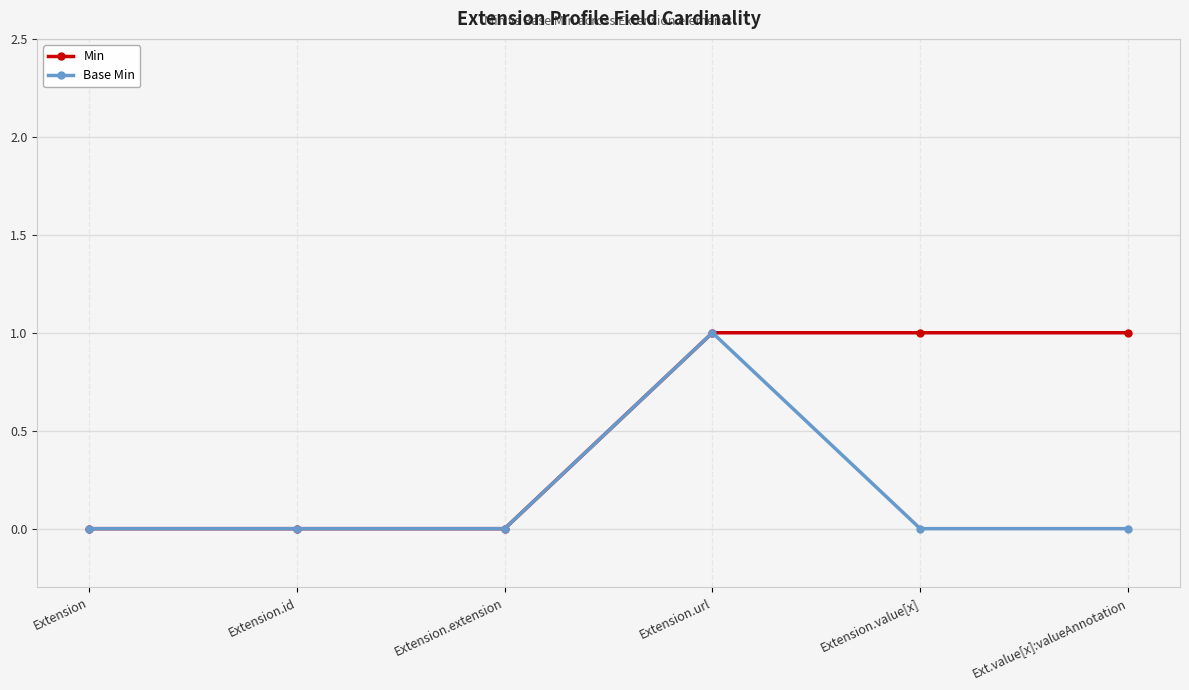

What is the label of the 1st point from the right?

Ext.value[x]:valueAnnotation